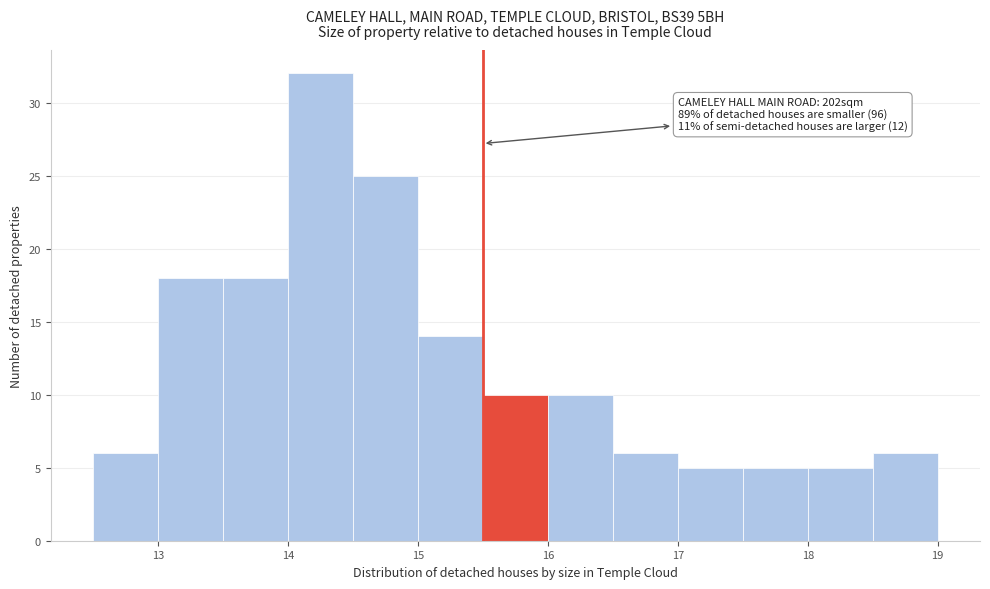

Over which range of the x-axis is the bar tallest?

14.0 to 14.5